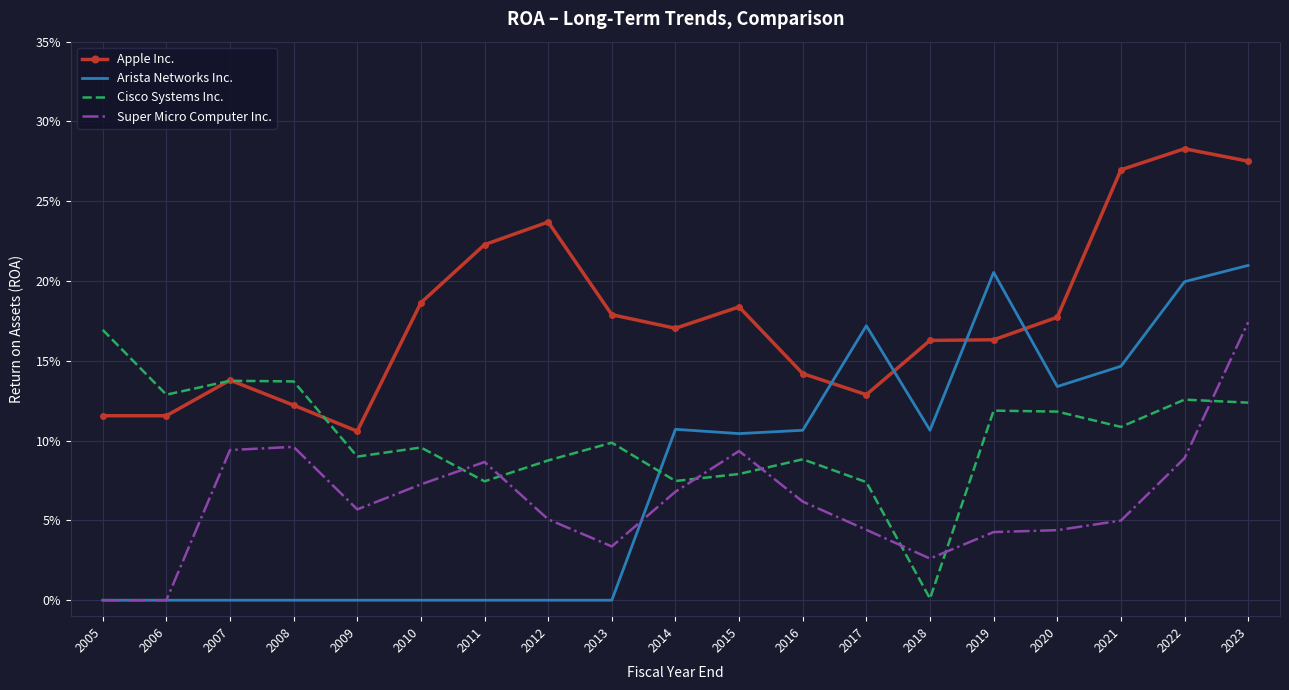

What are all the series names shown in the legend?

Apple Inc., Arista Networks Inc., Cisco Systems Inc., Super Micro Computer Inc.